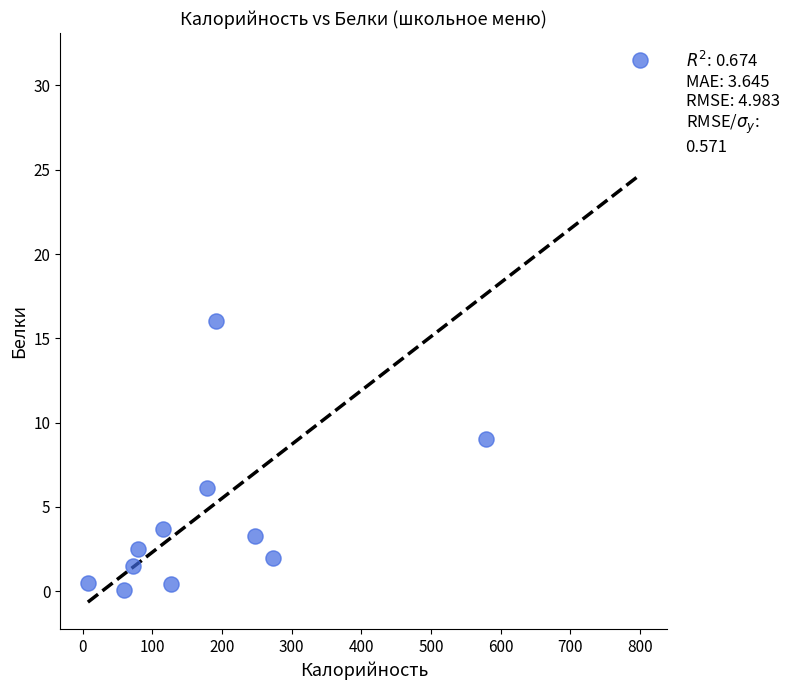

What Y value in the scatter plot is closest to 15?

16.0